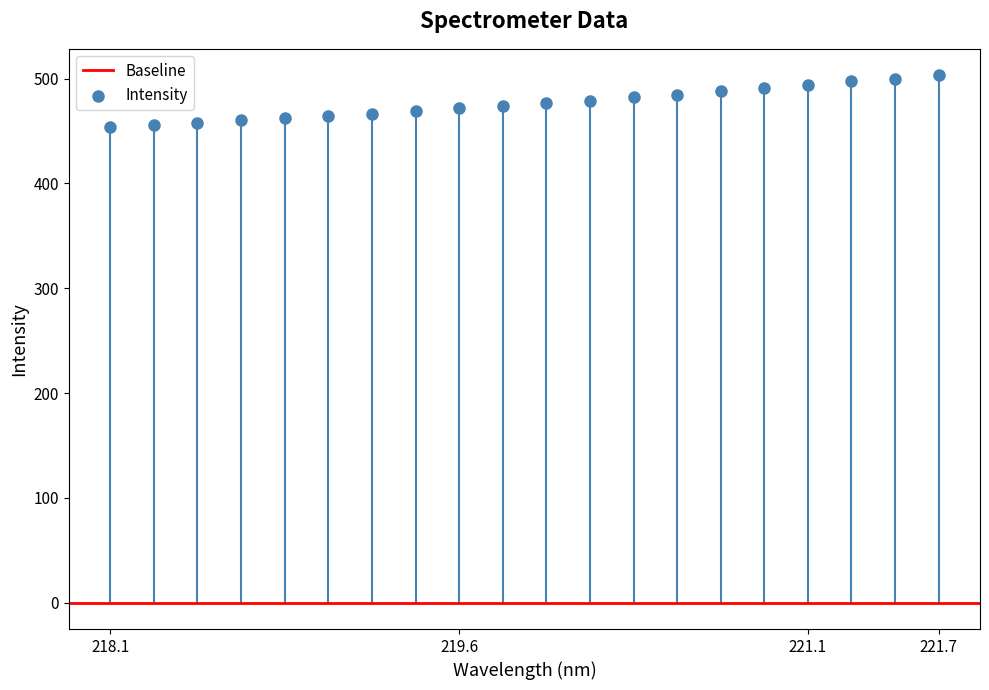

What is the range of Y values (max minus min)?

49.4